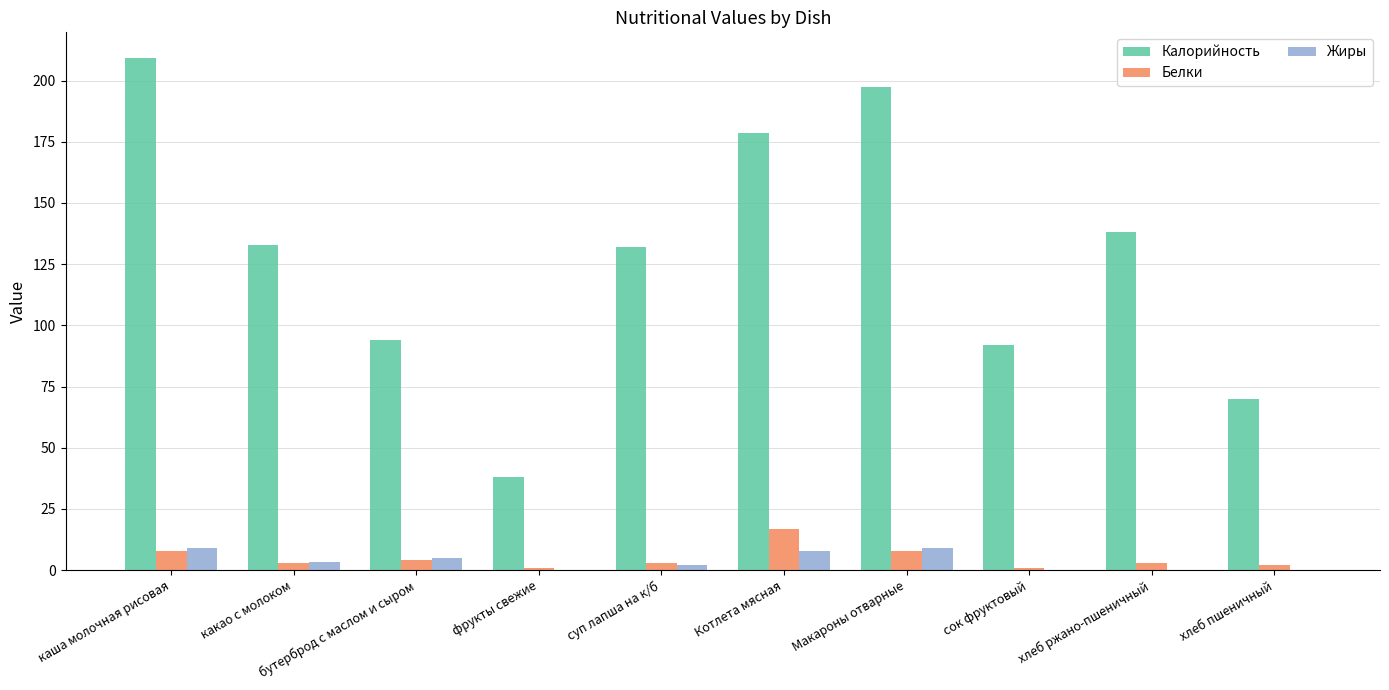

How many categories are shown in the chart?

10